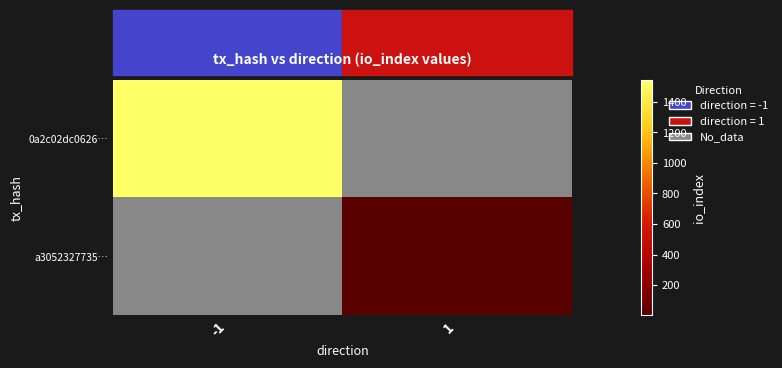

At which category does the chart reach its peak across all series?

-1